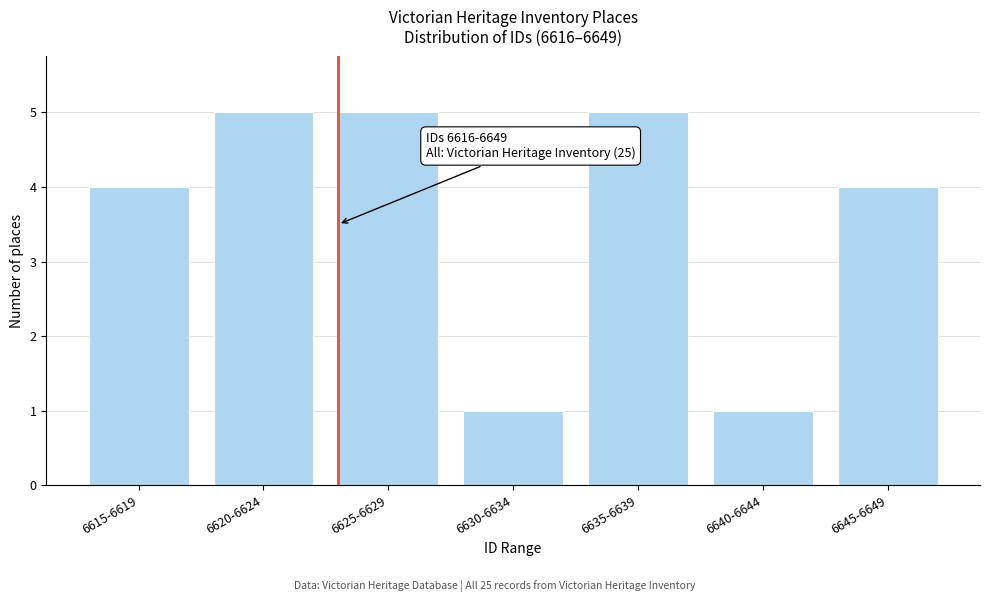

Reading right to left, what are all the values shown in this chart?

6645-6649=4	6640-6644=1	6635-6639=5	6630-6634=1	6625-6629=5	6620-6624=5	6615-6619=4